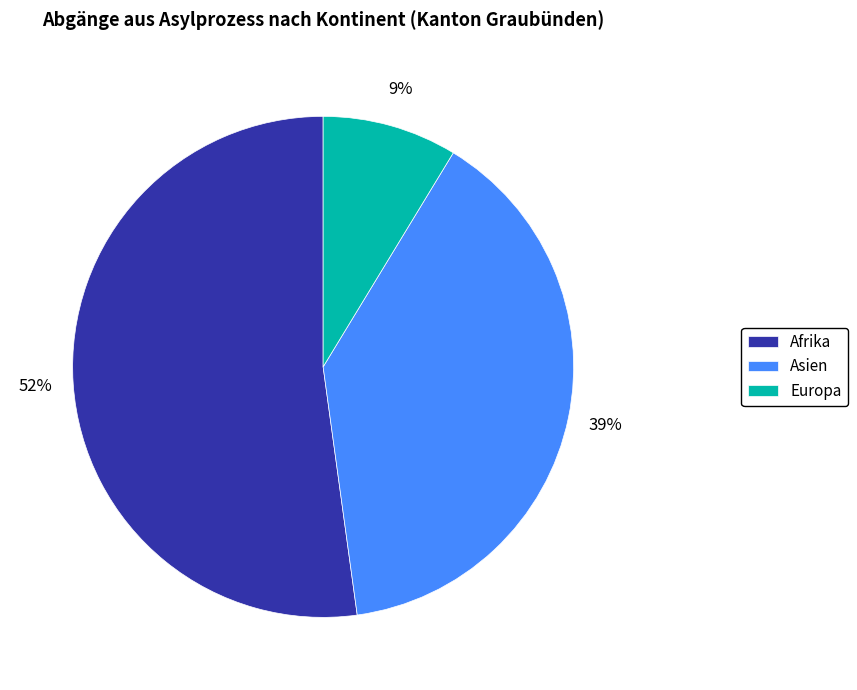

Which has a higher value, Asien or Europa?

Asien